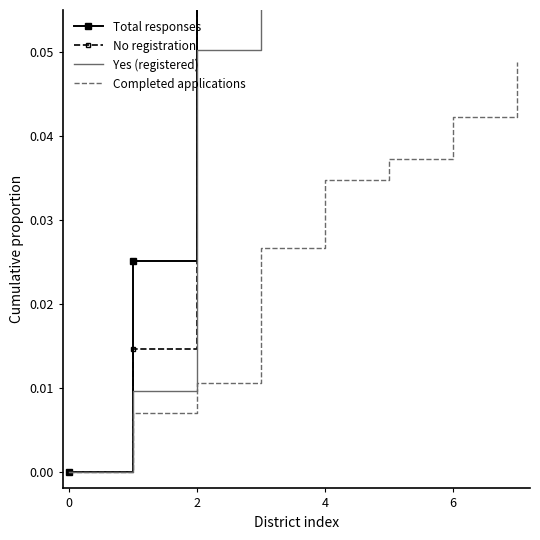

What is the label of the 2nd point from the right?

6